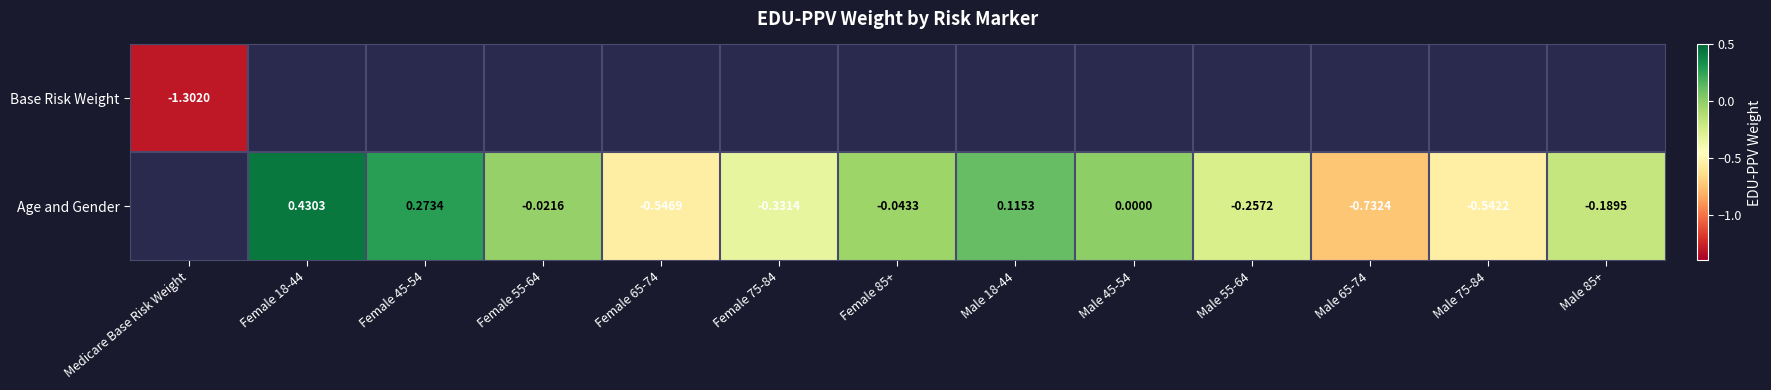

Is the value of Age and Gender at Male 85+ greater than the value of Base Risk Weight at Female 18-44?

No